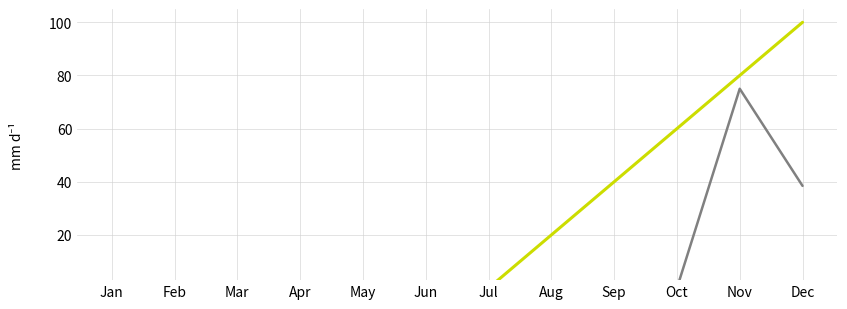

True or false: Fehler and Feature intersect in this chart.

False